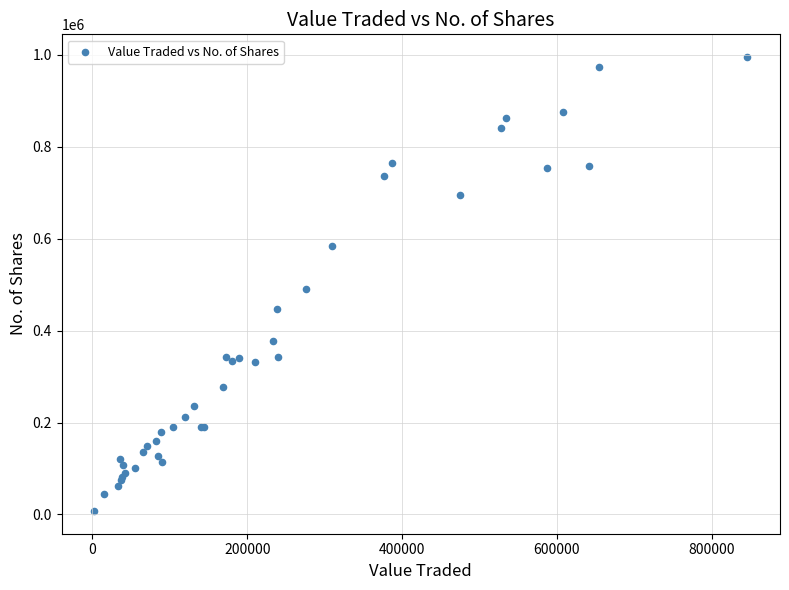

What Y value in the scatter plot is closest to 501037?

490145